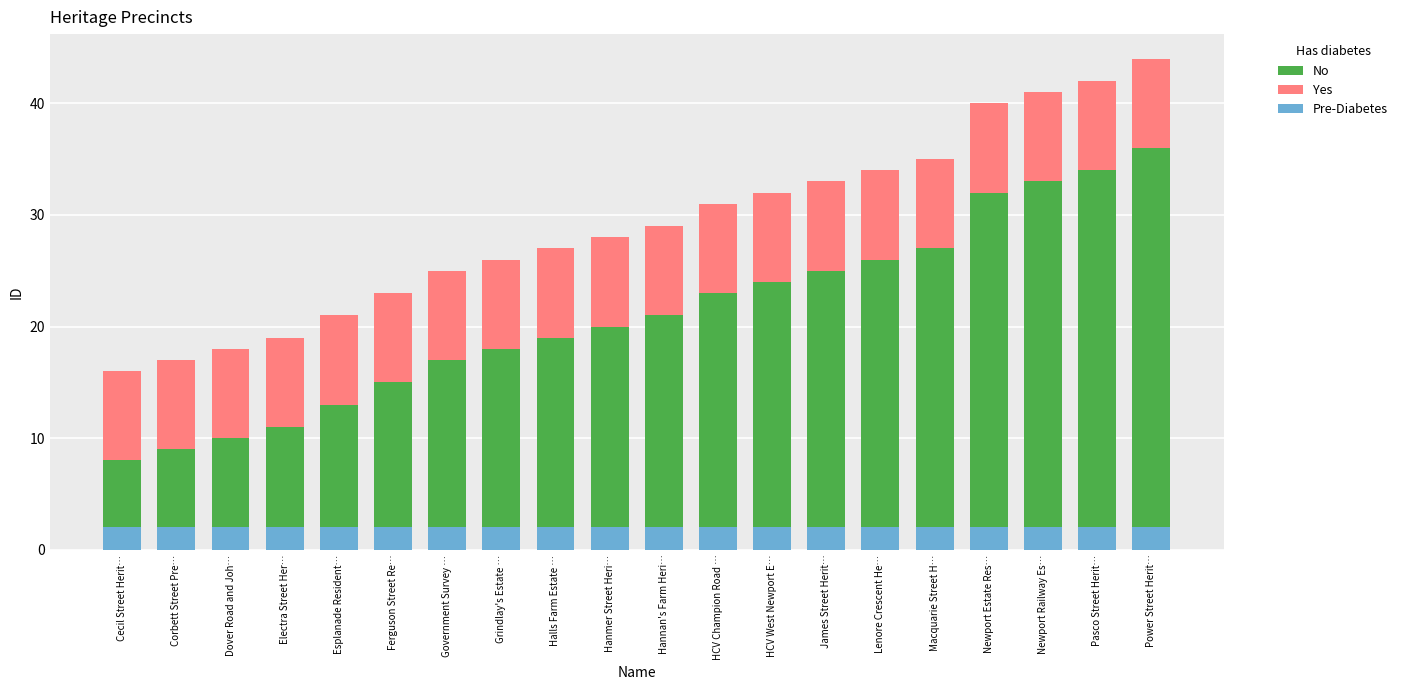

What is the sum of the Yes values at Newport Railway Es… and Dover Road and Joh…?

16